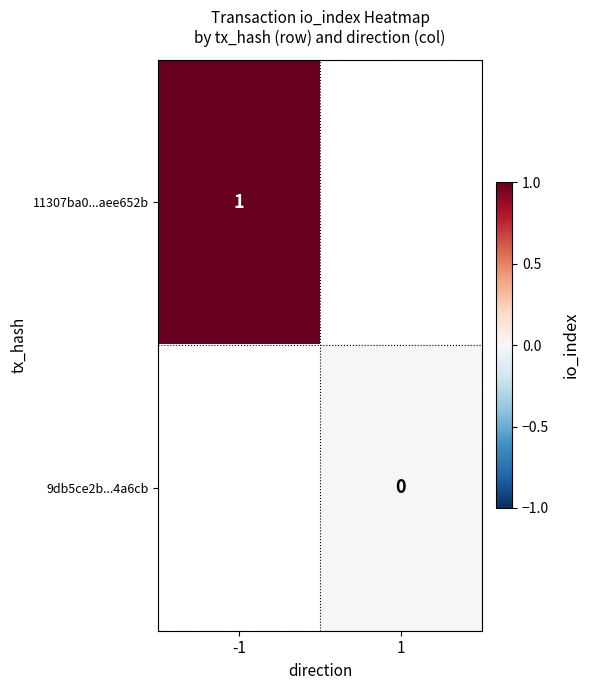

At how many categories does at least one series exceed 0?

1